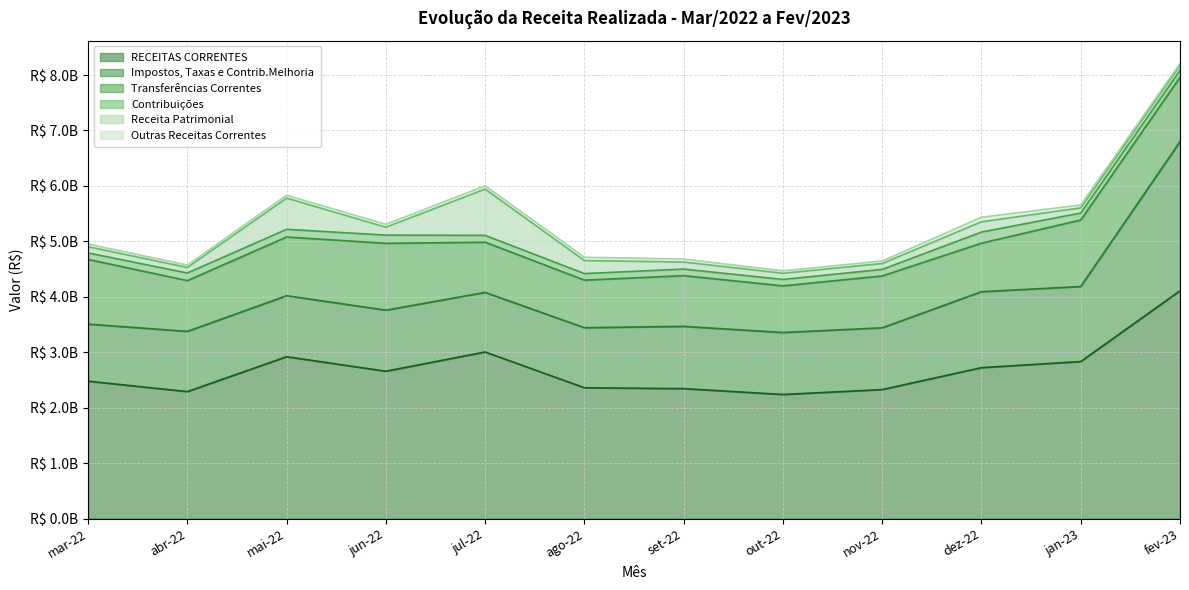

Count the number of categories in the chart.

12